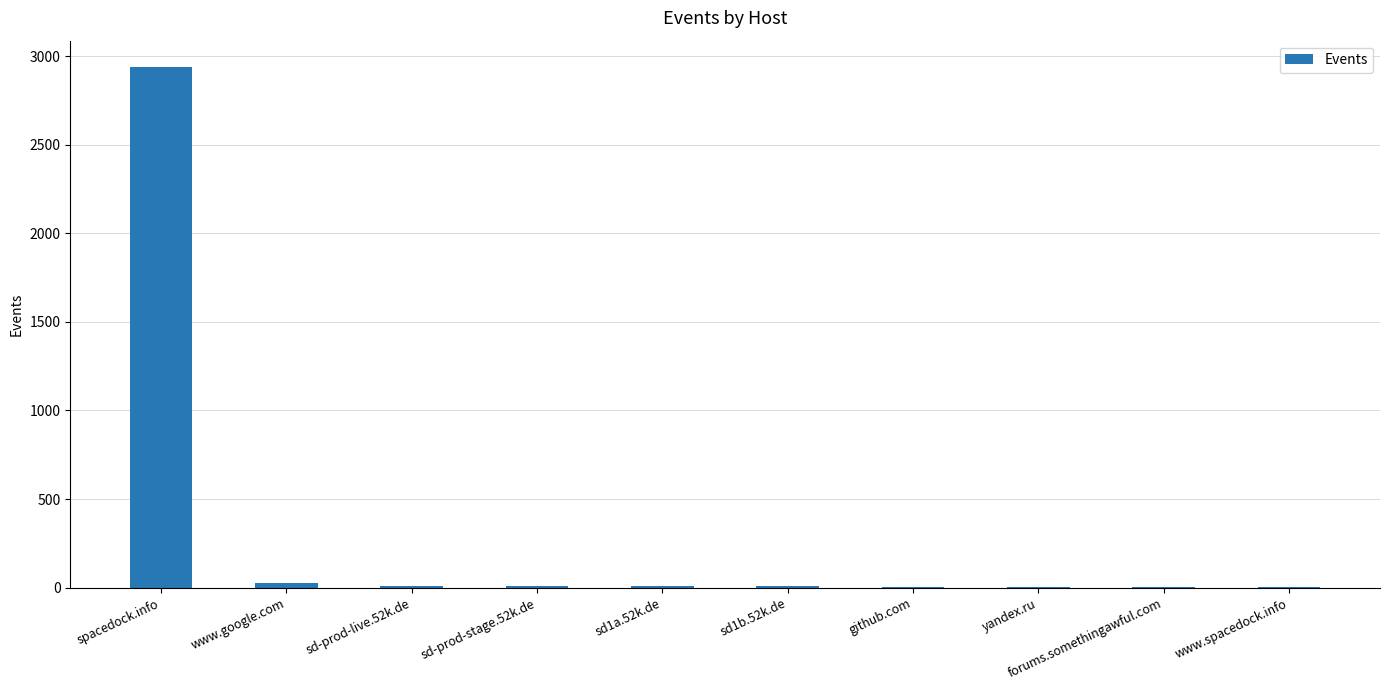

What is the greatest value displayed?

2940